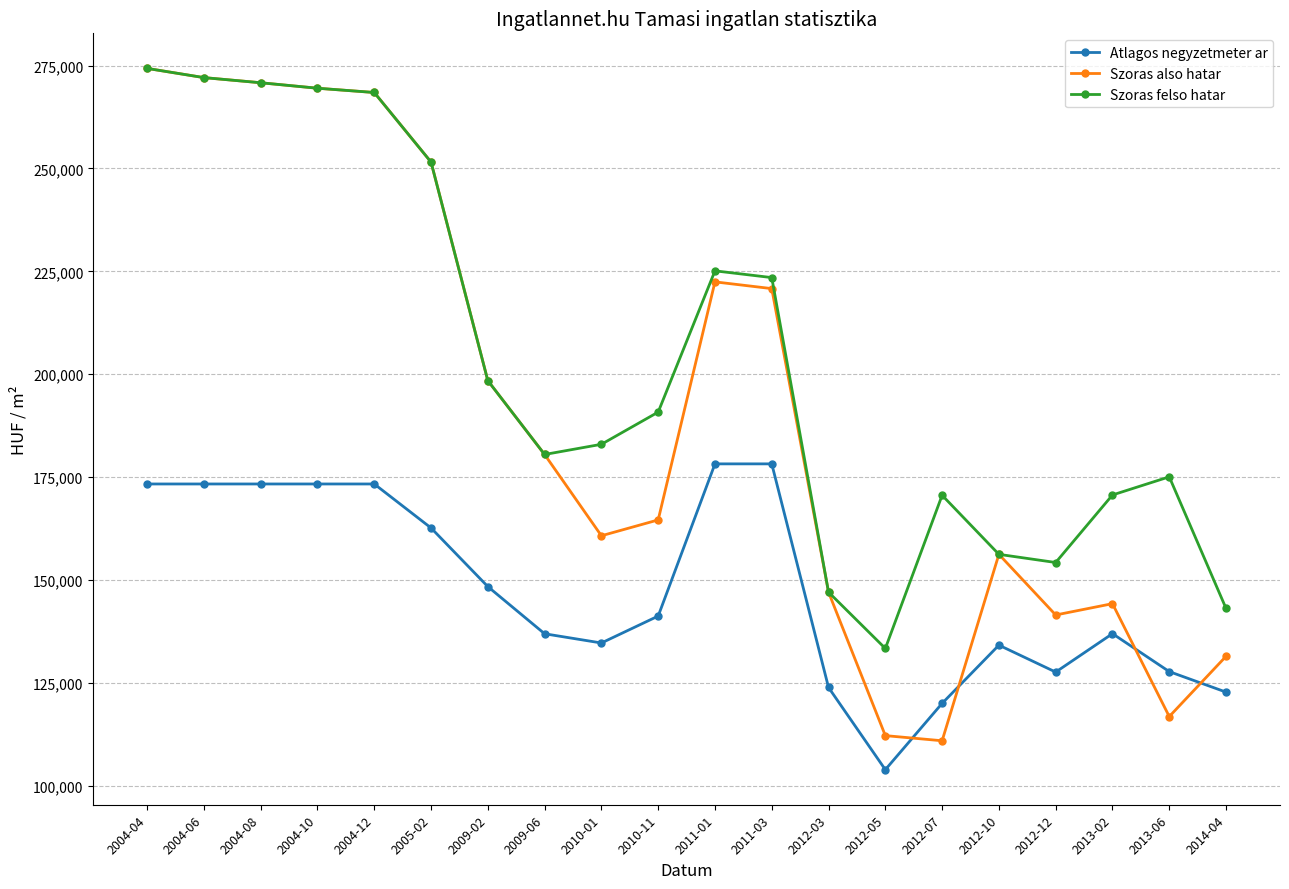

Between which two adjacent categories do Atlagos negyzetmeter ar and Szoras also hatar first intersect?

2012-05 and 2012-07